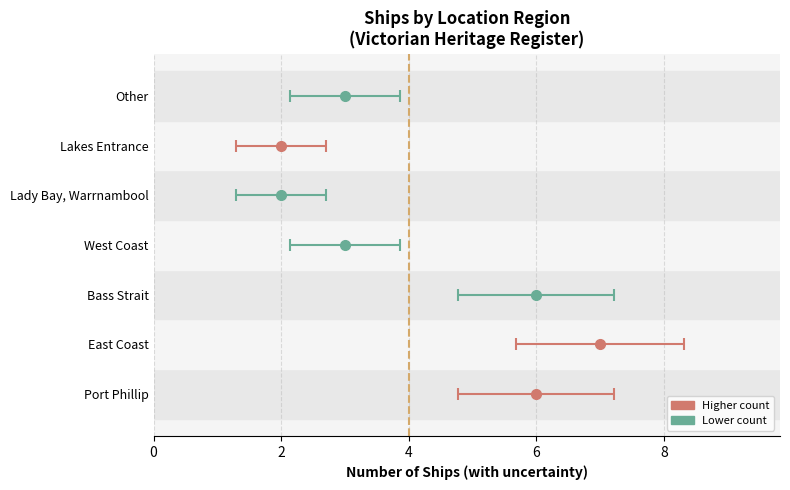

Which category has the highest value across all series?

East Coast